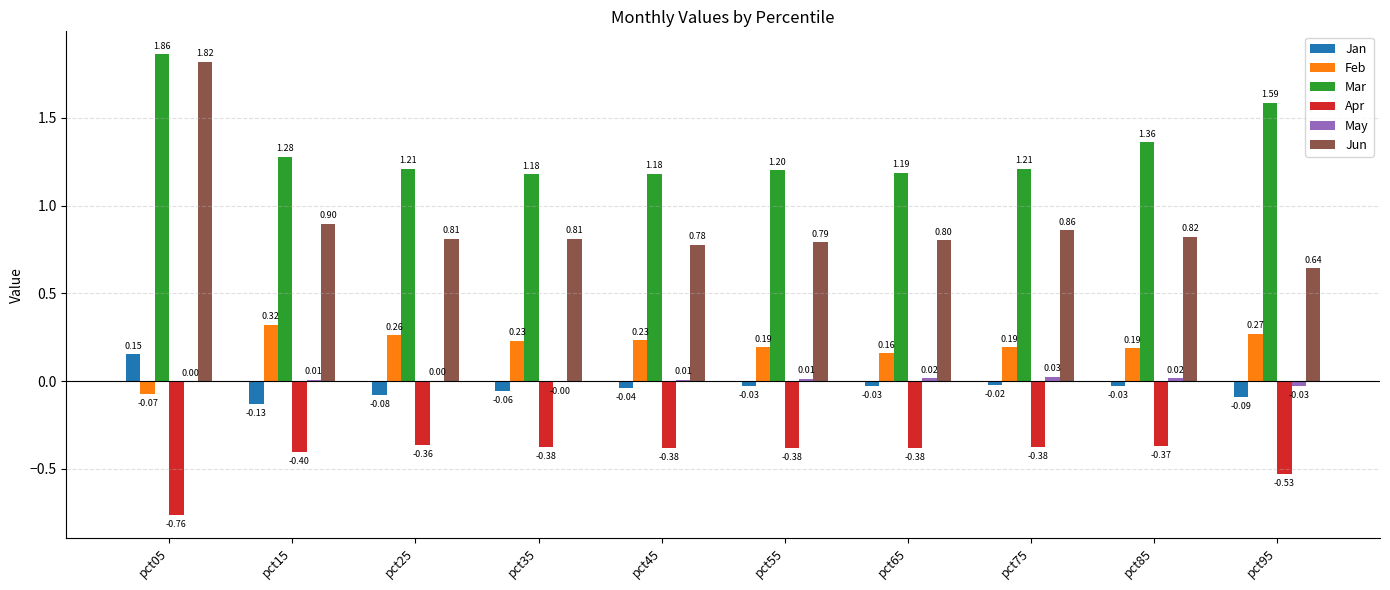

At which category is the sum across all series the highest?

pct05